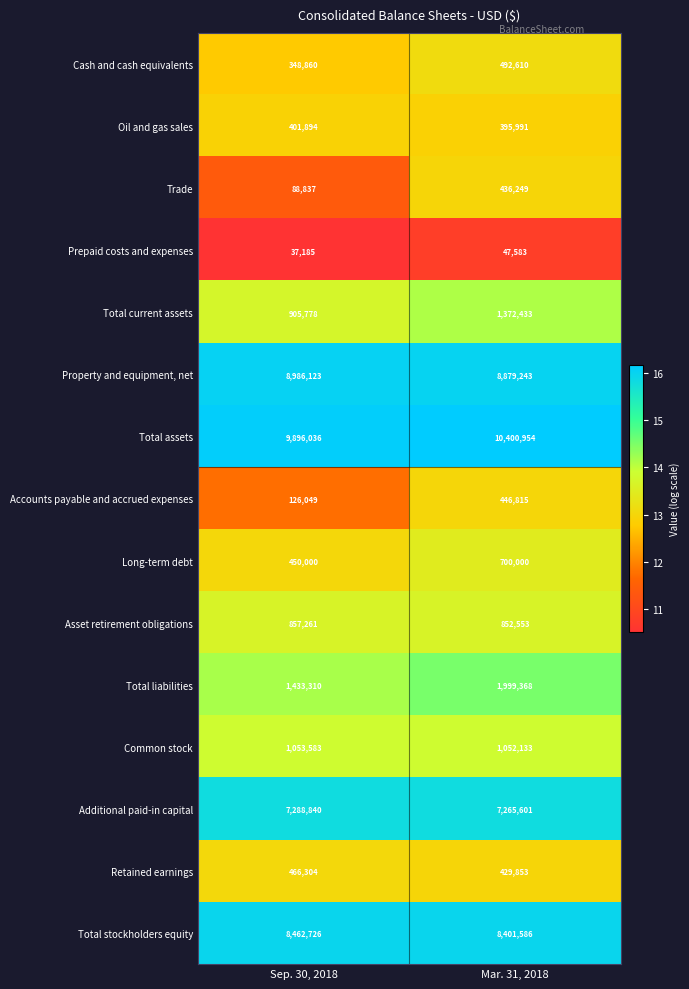

What value does the Prepaid costs and expenses series have at Mar. 31, 2018, to the nearest 100?

47600